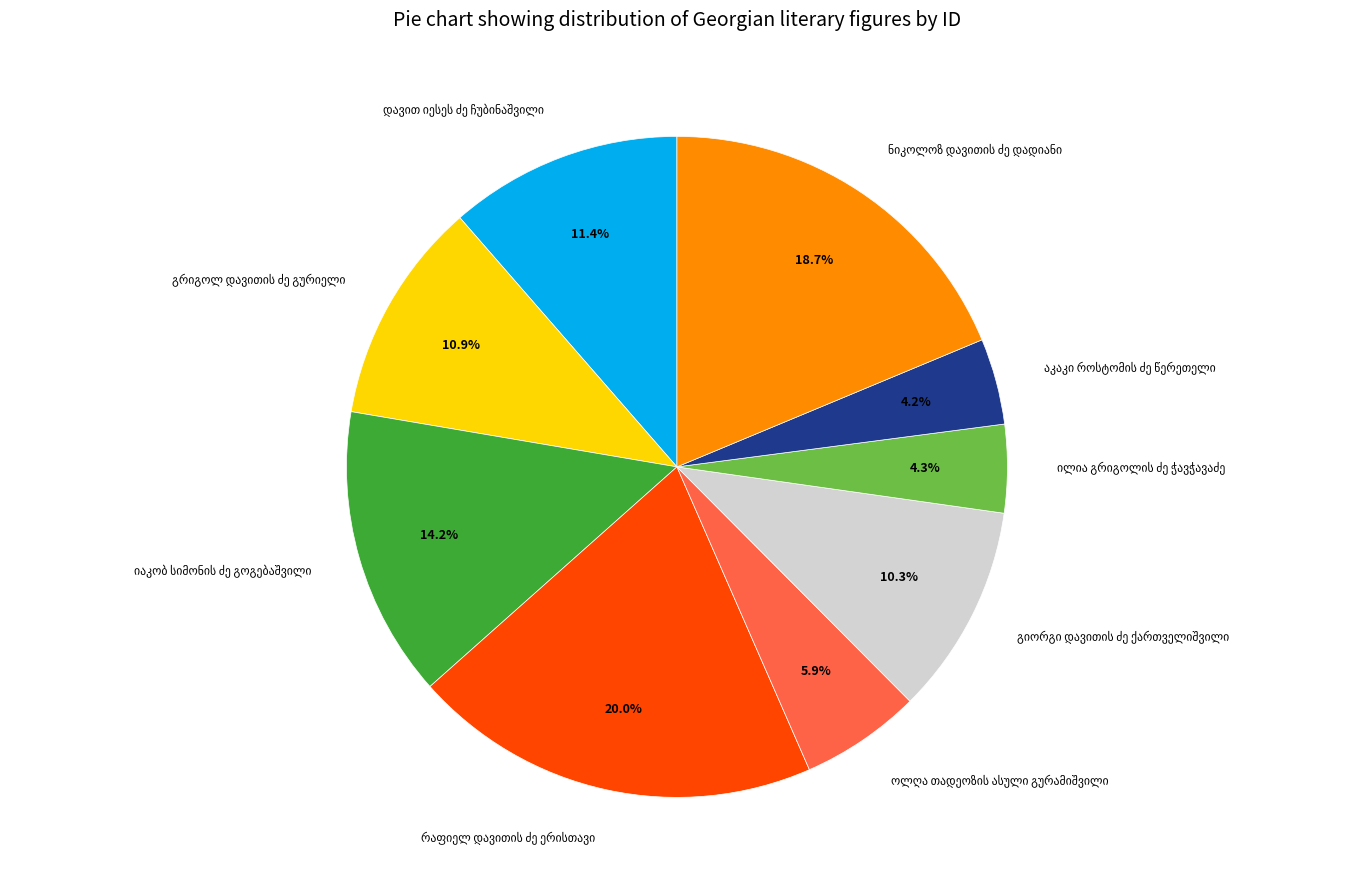

Is there a majority slice in this chart?

No